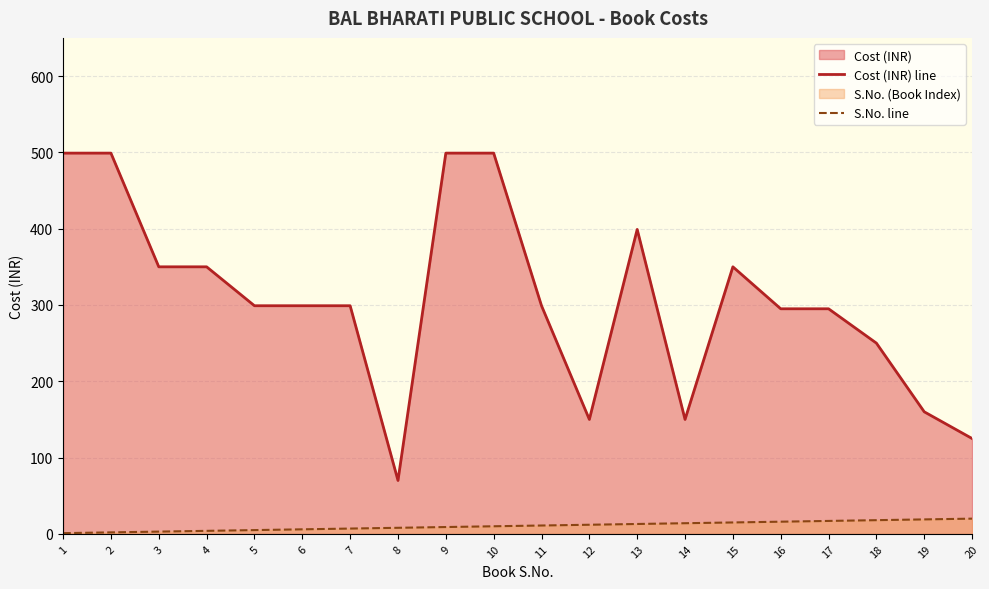

What is the minimum value shown in the chart?

1